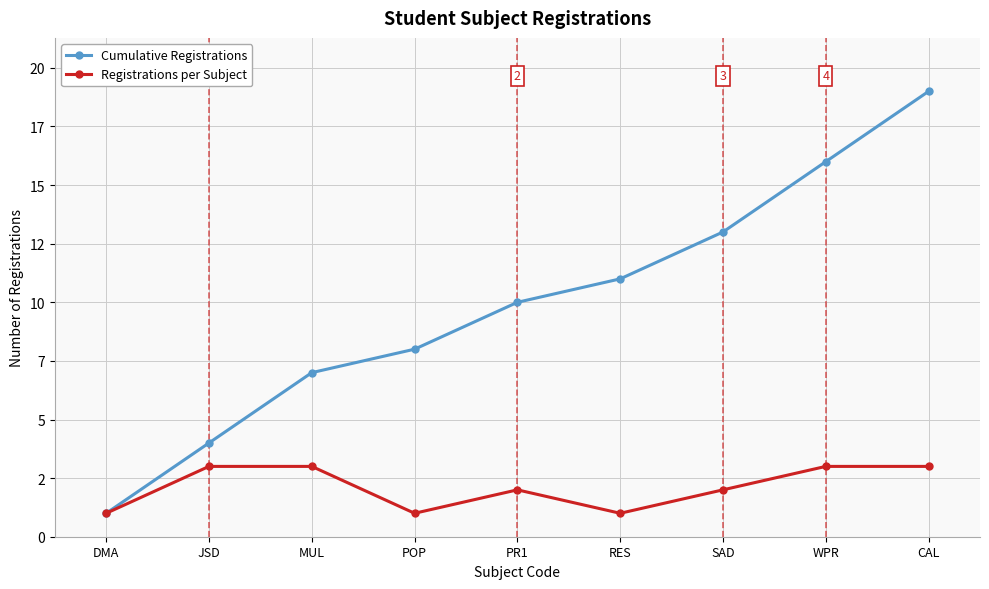

Is this an area chart (filled region under the line)?

No